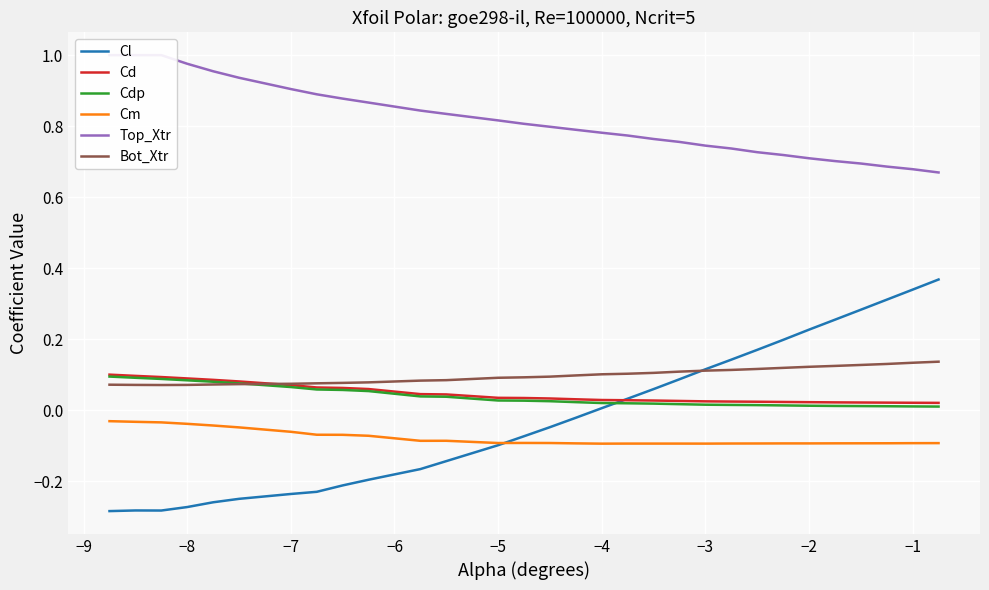

The Bot_Xtr series shows 0.1 at −4. True or false?

True